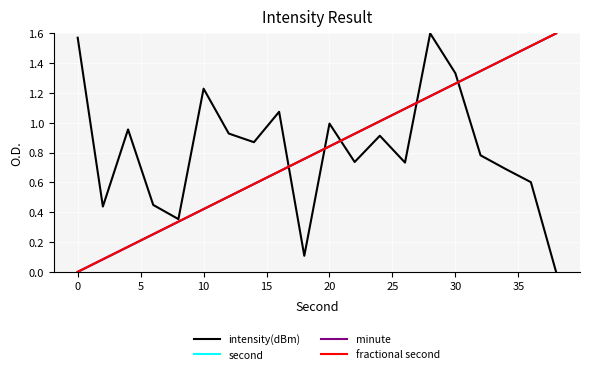

Which series has the largest total across all categories?

intensity(dBm)